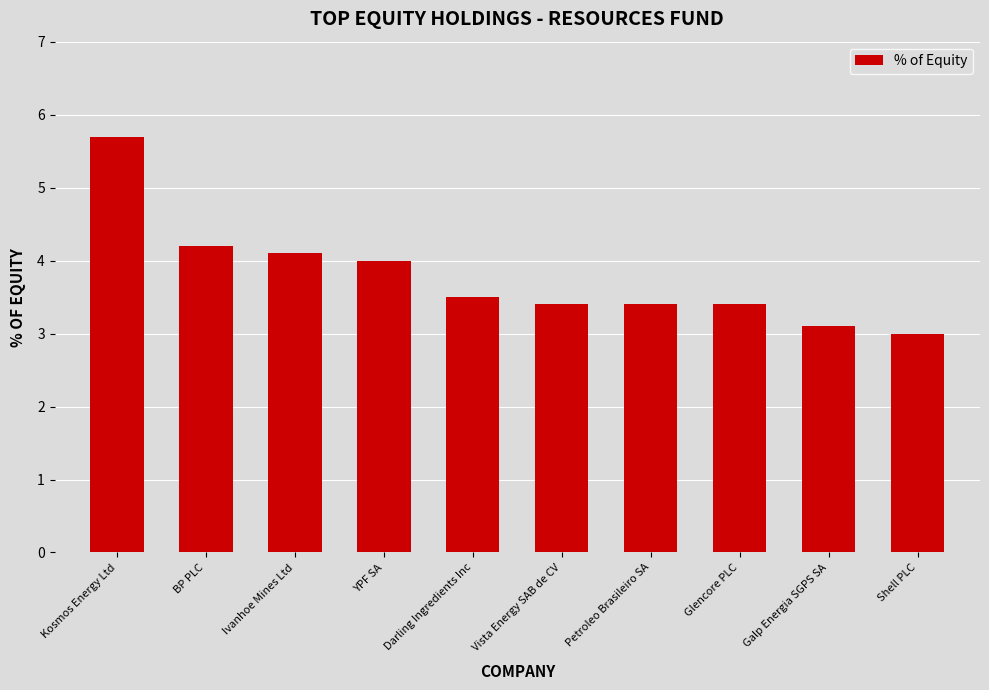

What is the value of the 4th bar from the left?

4.0